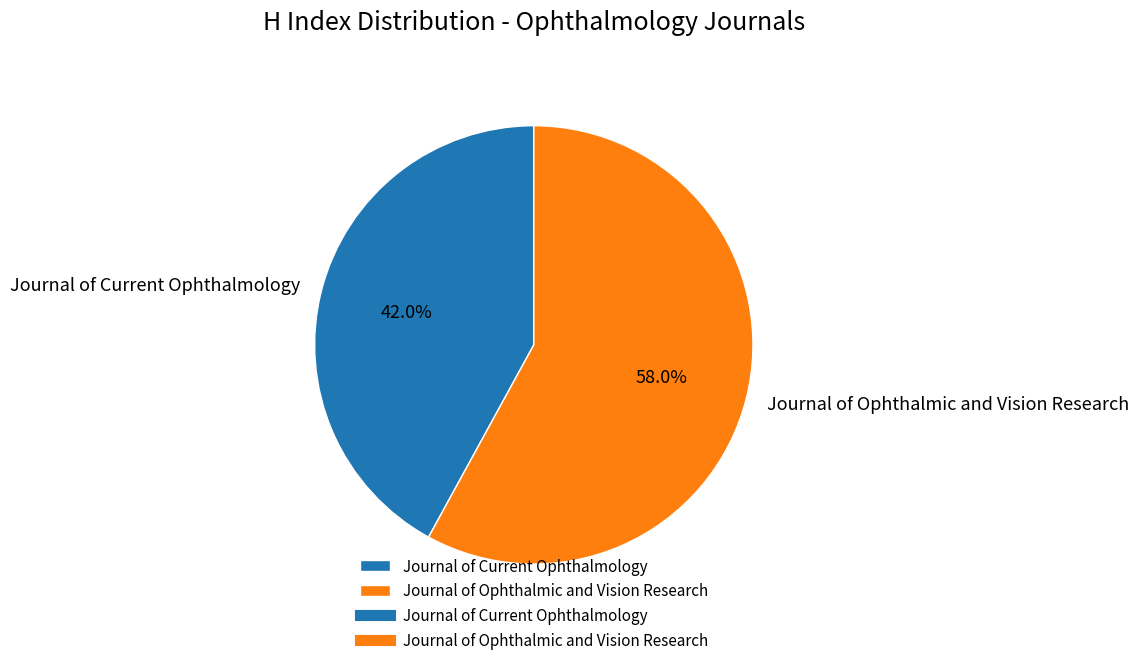

To the nearest percent, what portion does Journal of Current Ophthalmology represent?

42%